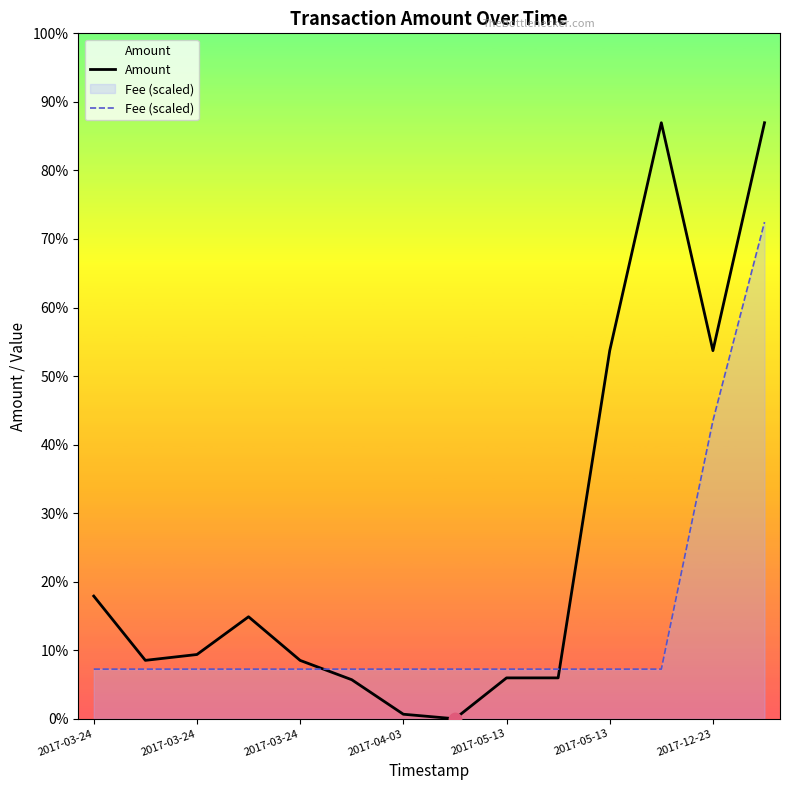

At how many categories does at least one series exceed 60727?

4